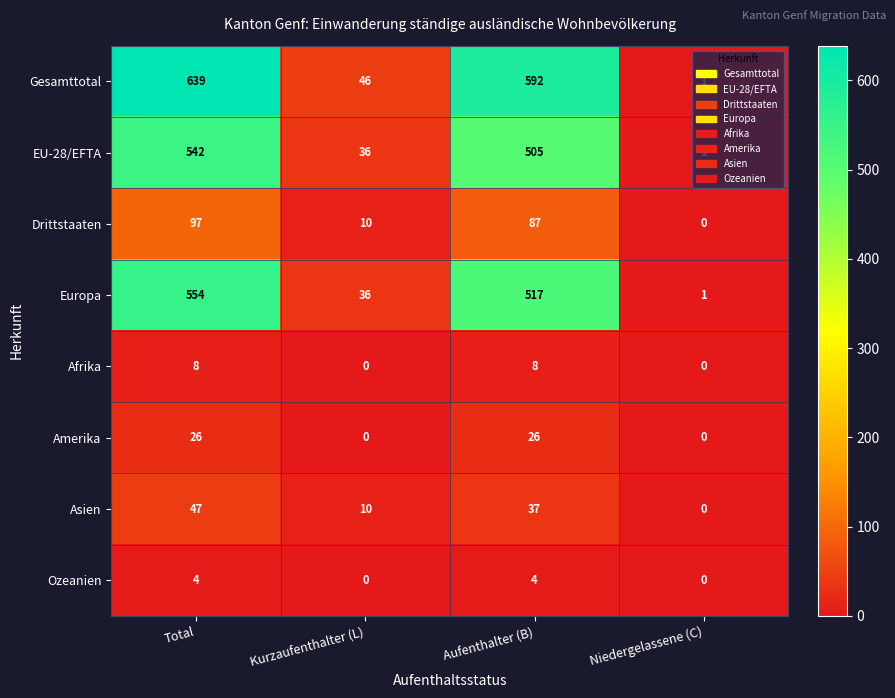

At how many categories does at least one series exceed 591?

2